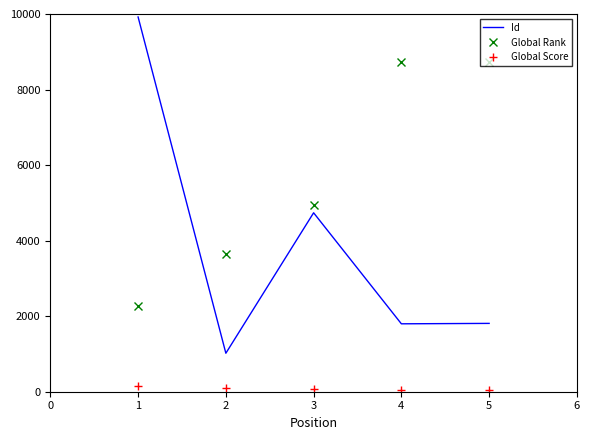

What is the sum of all Global Score values?

419